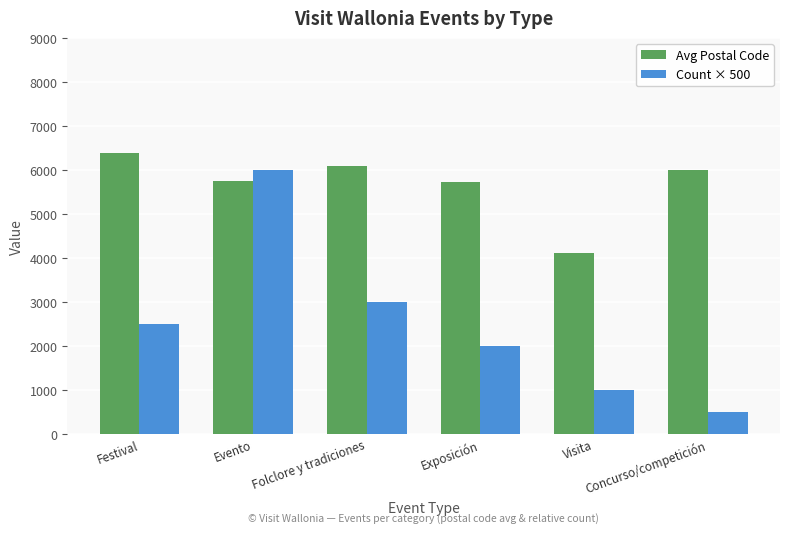

What are all the series names shown in the legend?

Avg Postal Code, Count × 500